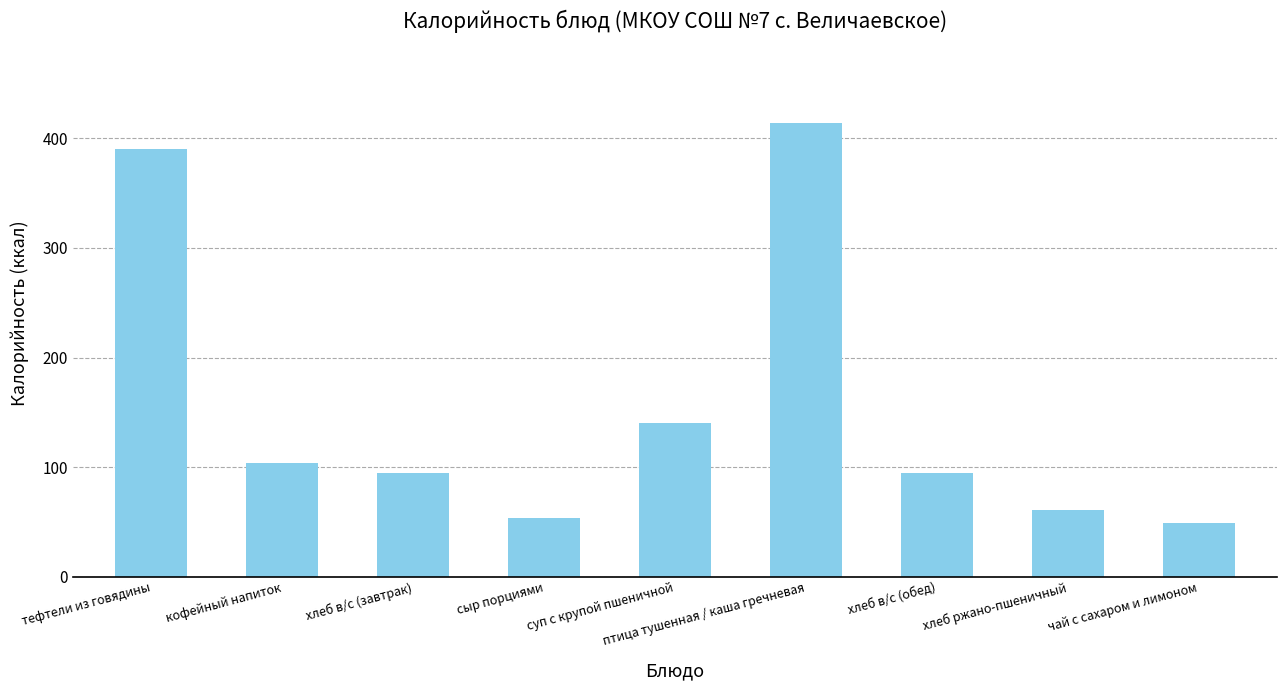

How many values exceed 94?

6